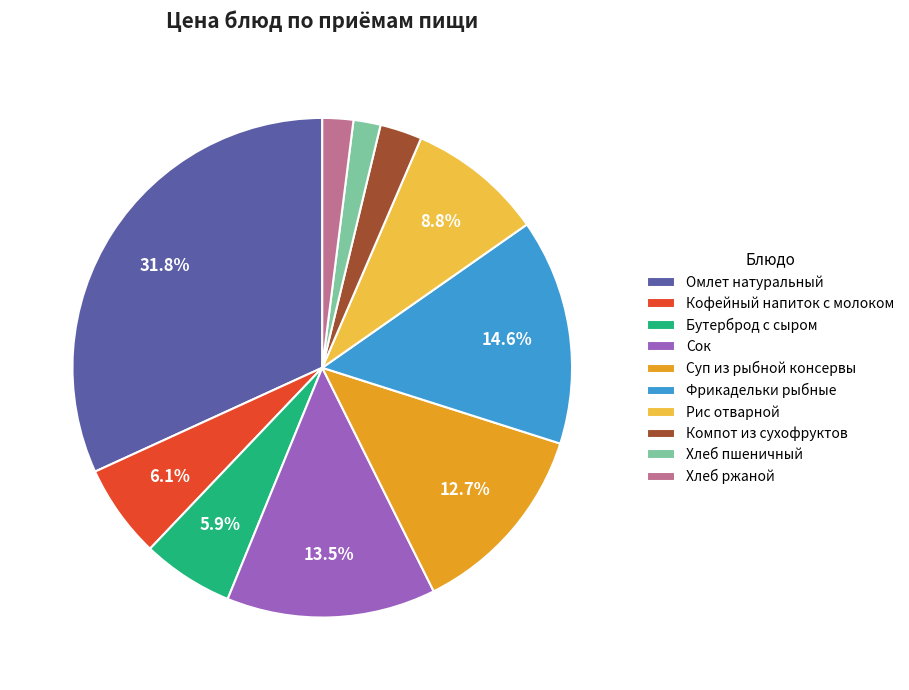

Is there a majority slice in this chart?

No